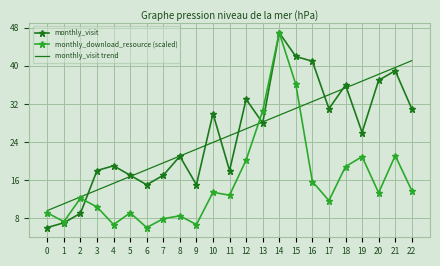

List the labels in order of monthly_visit trend value, smallest first.

0, 1, 2, 3, 4, 5, 6, 7, 8, 9, 10, 11, 12, 13, 14, 15, 16, 17, 18, 19, 20, 21, 22